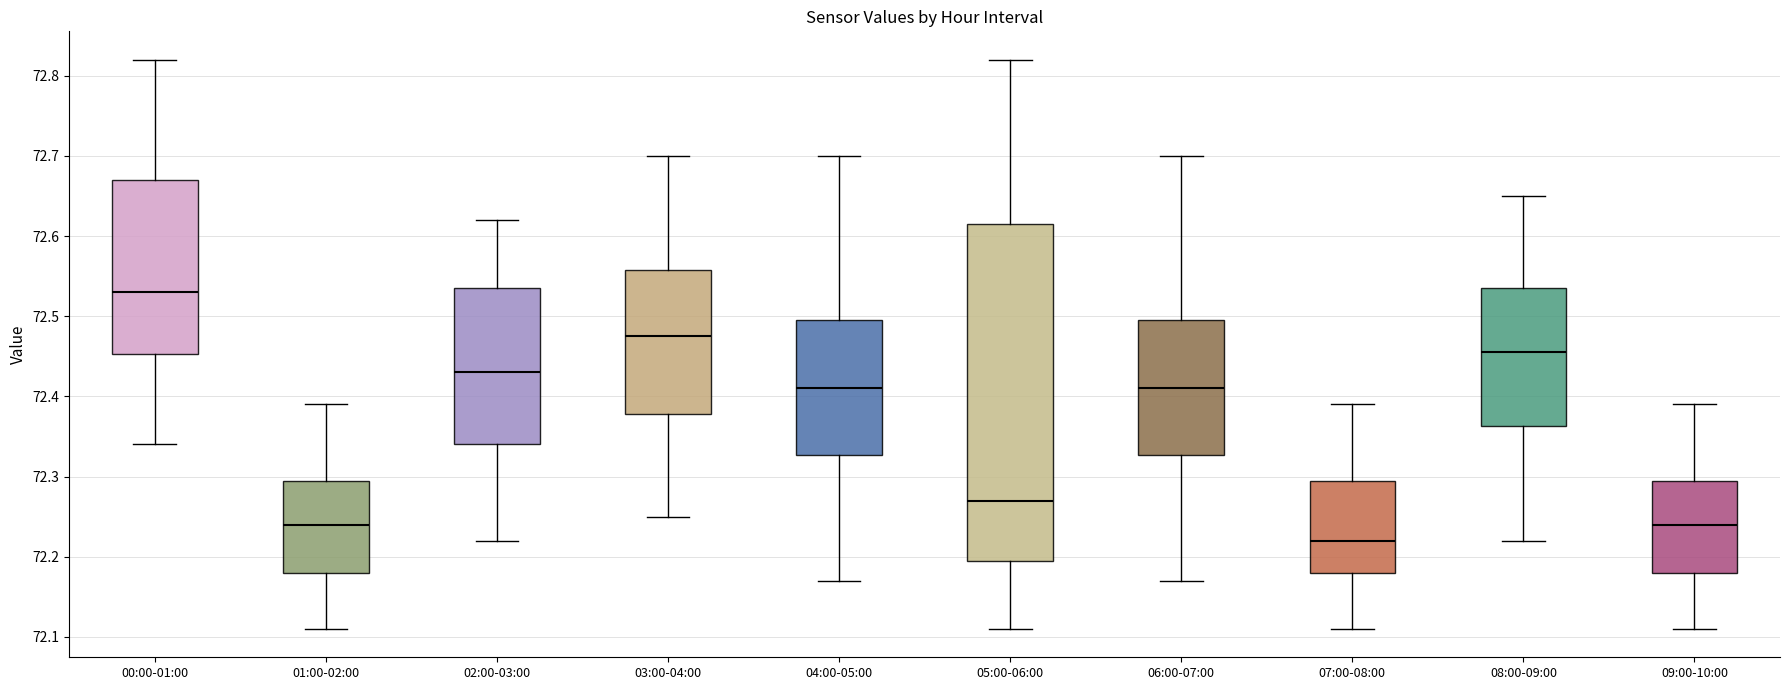

Comparing the boxes themselves (not the whiskers), which one is the tallest?

05:00-06:00